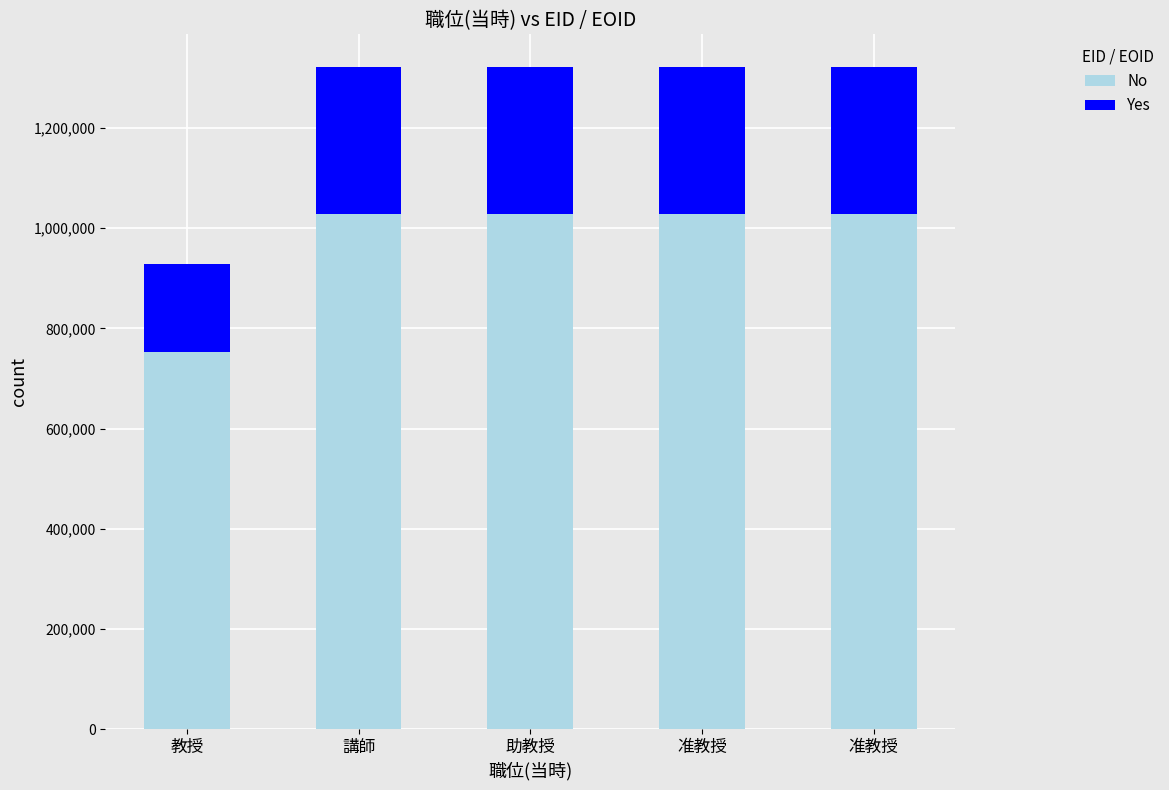

The value of No at 准教授 is 1029090. True or false?

True